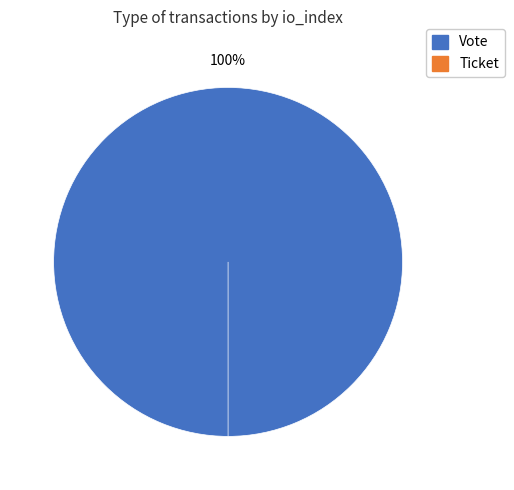

To the nearest percent, what is the combined percentage of Vote and Ticket?

100%